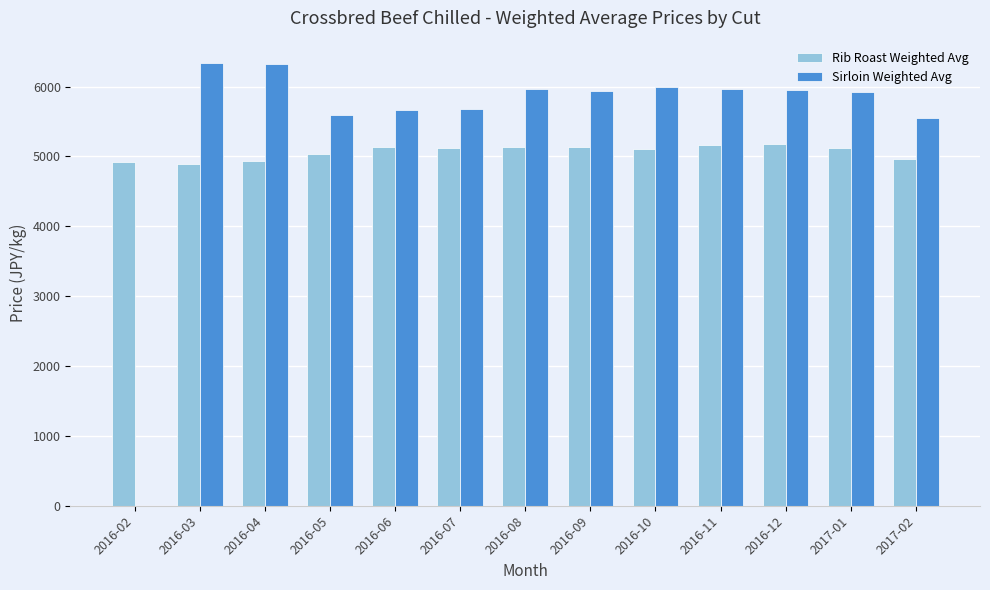

The value of Rib Roast Weighted Avg at 2016-11 is 3113.9. True or false?

False